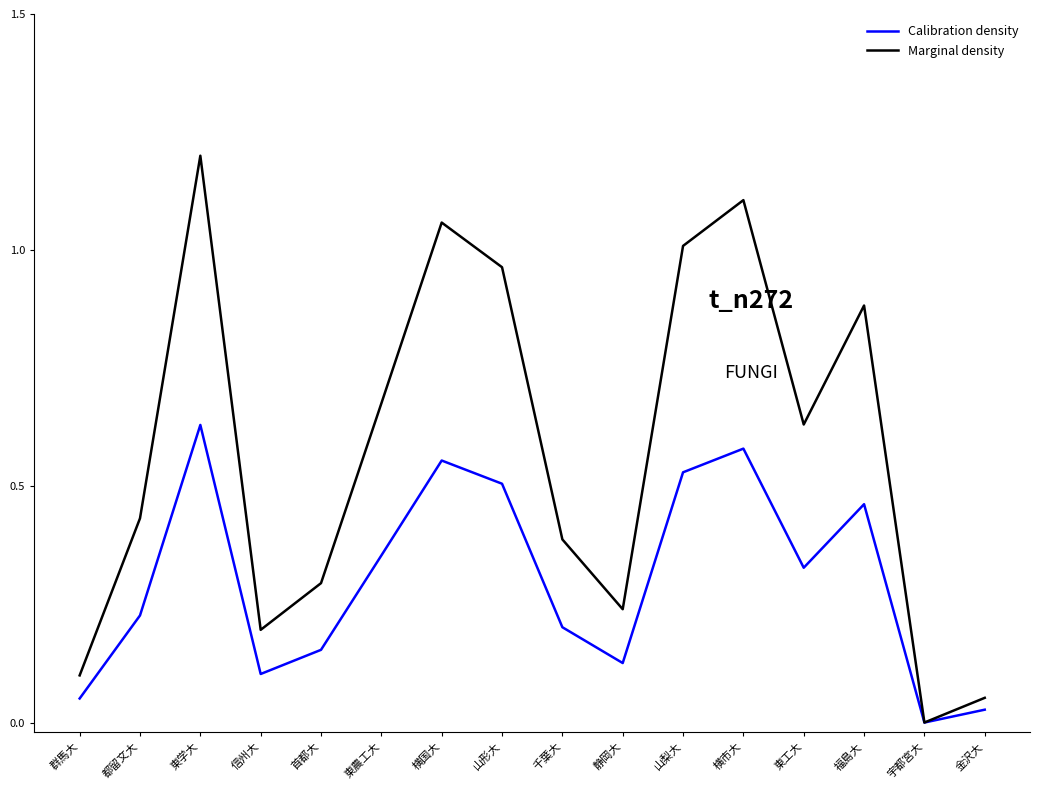

How many lines are shown in the chart?

2